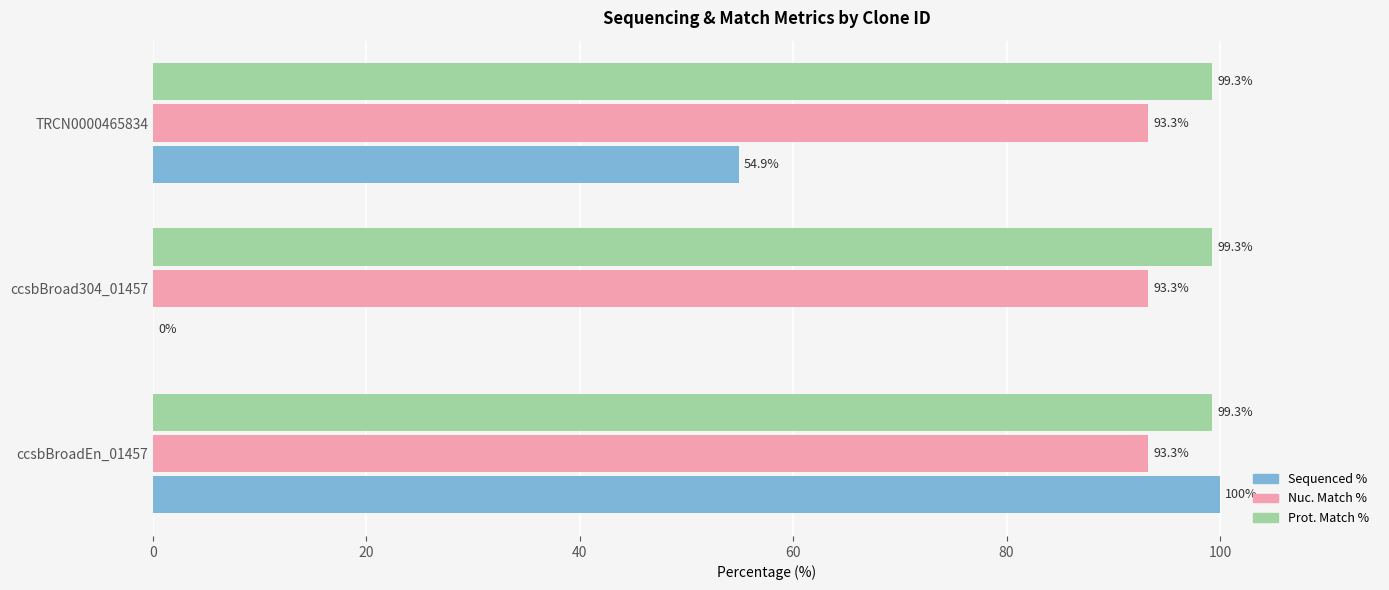

Which series has the largest range (max minus min)?

Sequenced %